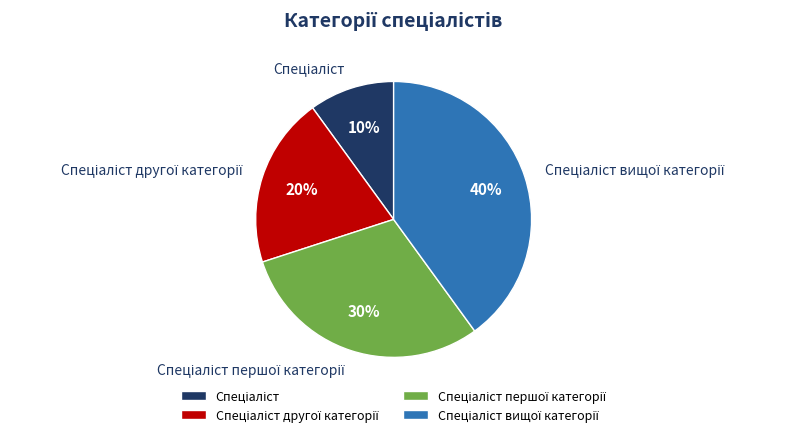

Is there any slice that represents more than half of the pie?

No